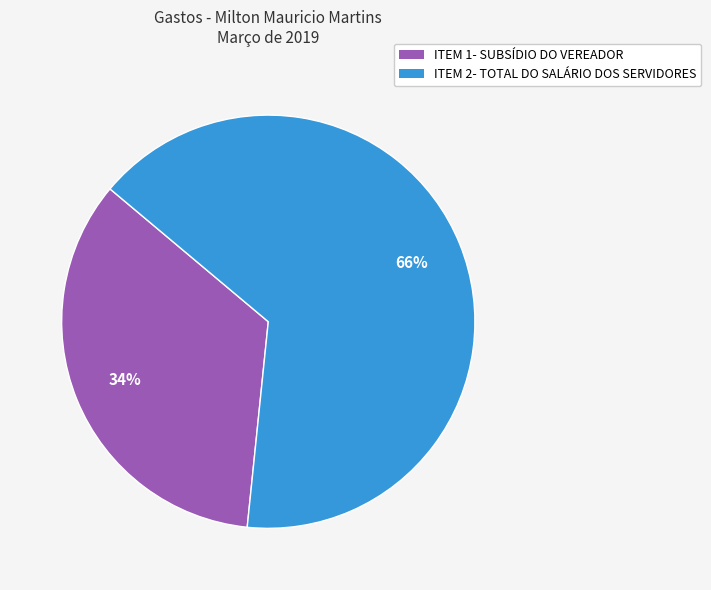

What is the smallest slice in the pie chart?

ITEM 1- SUBSÍDIO DO VEREADOR